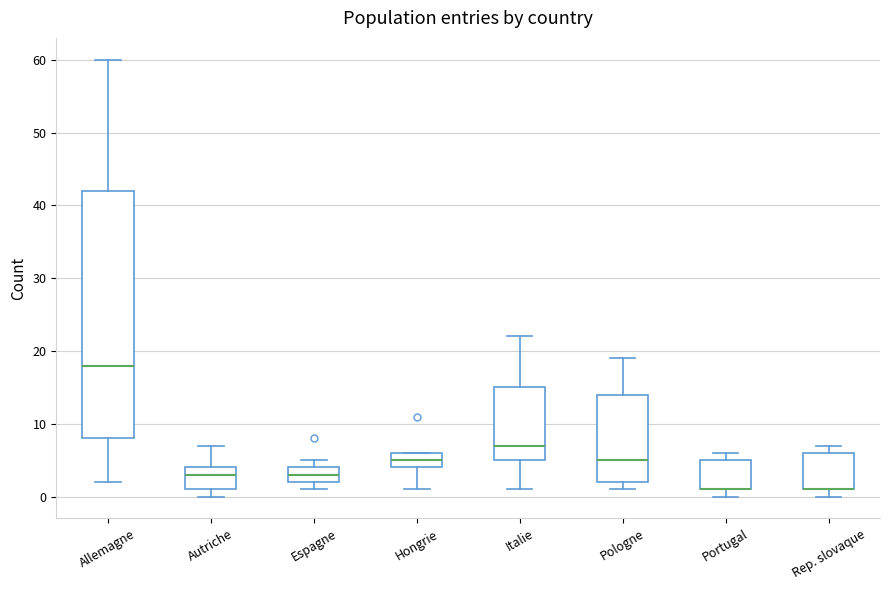

Where is the lower edge of the box for Italie on the y-axis? The values are not printed on the chart, so give them approximately, as read against the axis.

5